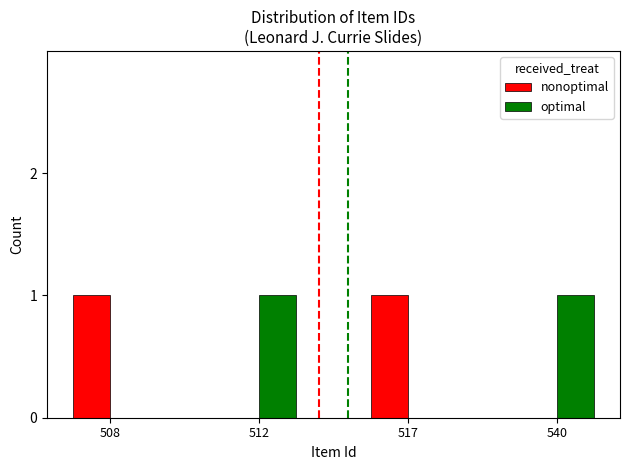

Is it true that nonoptimal equals 0 at 540?

True